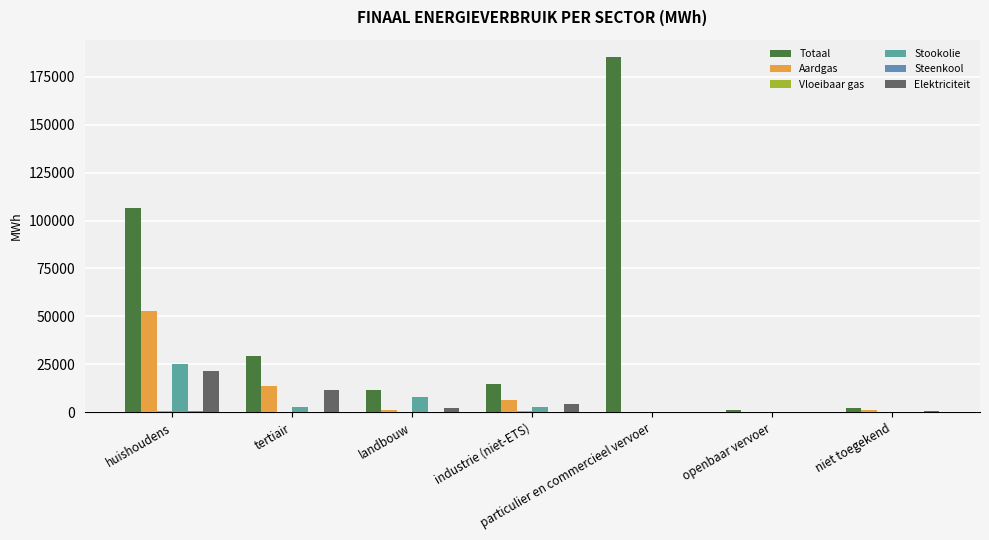

How many data points in Aardgas are above 1330?

4